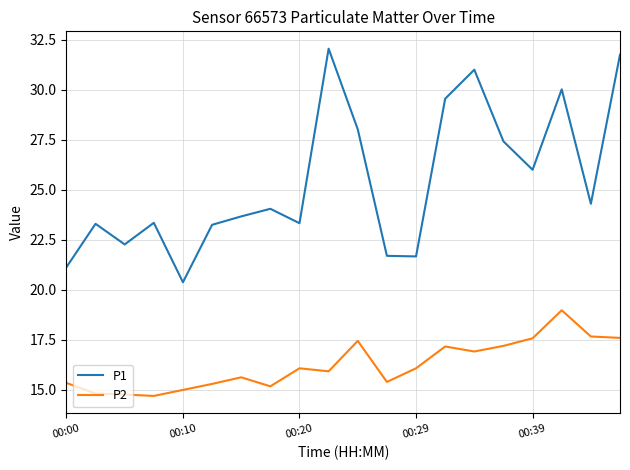

Count the number of categories in the chart.

20